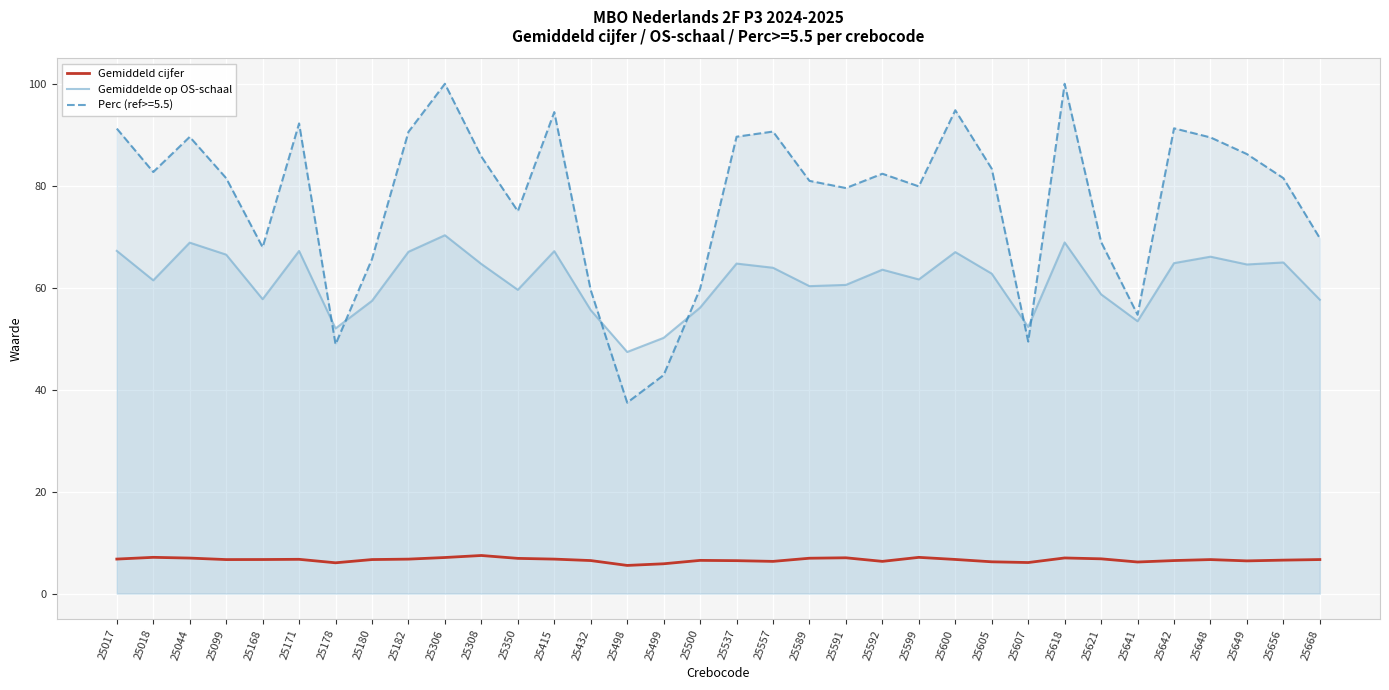

What is the difference between the Gemiddeld cijfer values at 25599 and 25557?

0.8